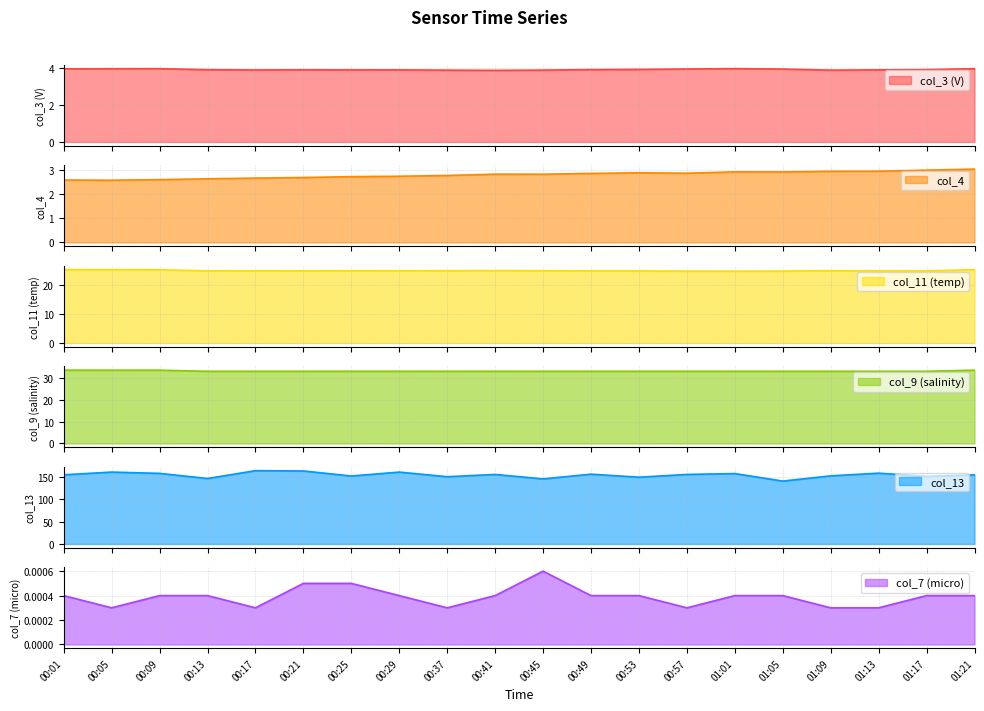

Where is col_7 nearest to the value 0?

00:05